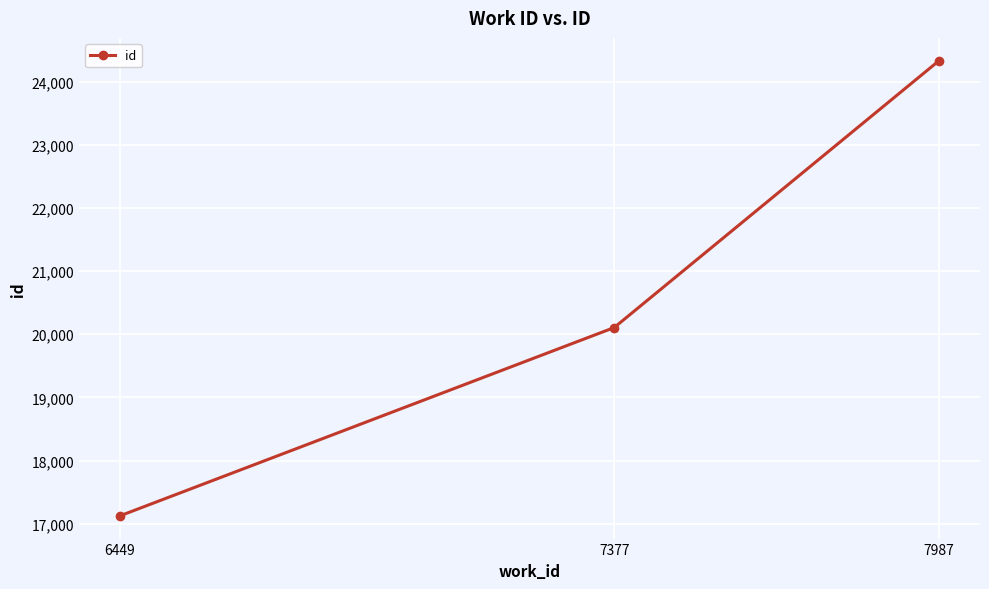

Reading left to right, extract all data points from this chart.

6449=17126	7377=20106	7987=24331